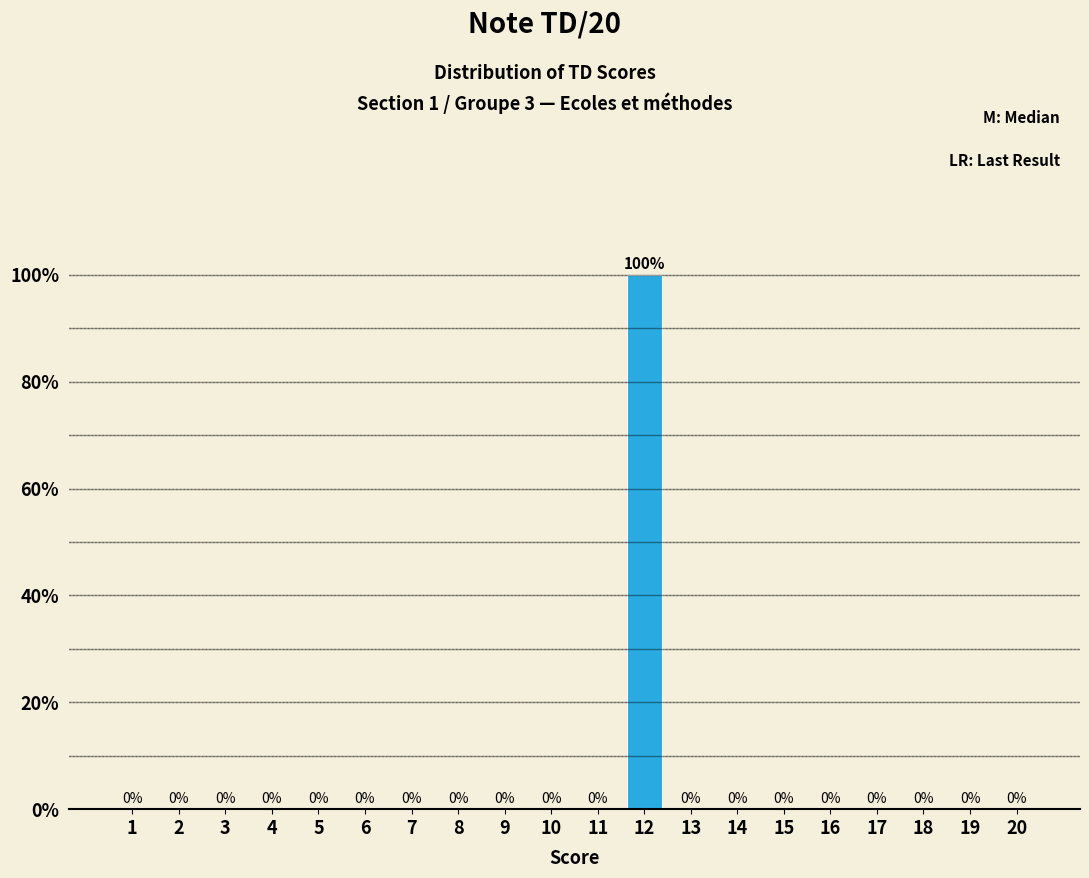

Reading left to right, what are all the values shown in this chart?

1=0	2=0	3=0	4=0	5=0	6=0	7=0	8=0	9=0	10=0	11=0	12=100	13=0	14=0	15=0	16=0	17=0	18=0	19=0	20=0